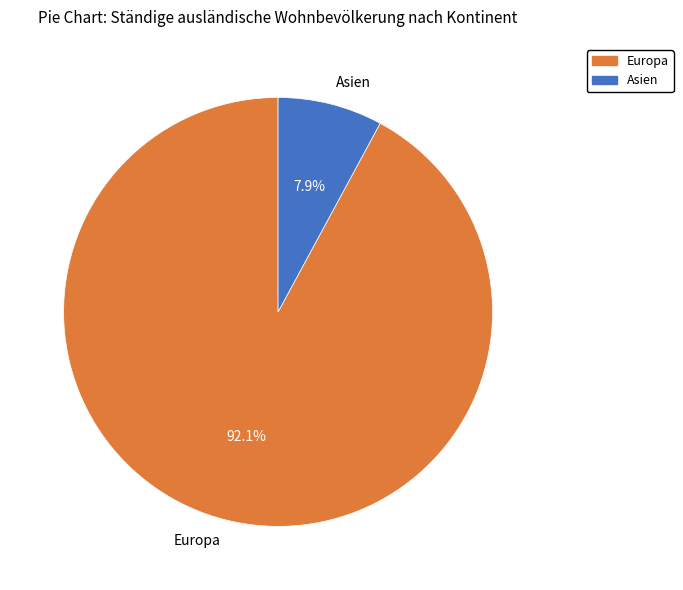

How much of the chart is everything except Asien?

92.1%